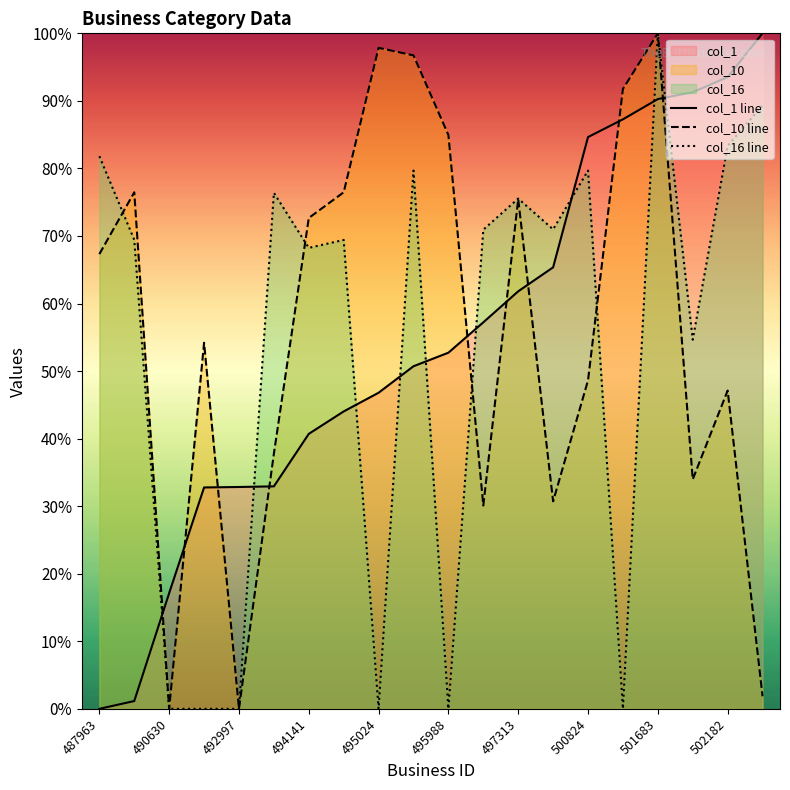

At how many categories does at least one series exceed 46?

18